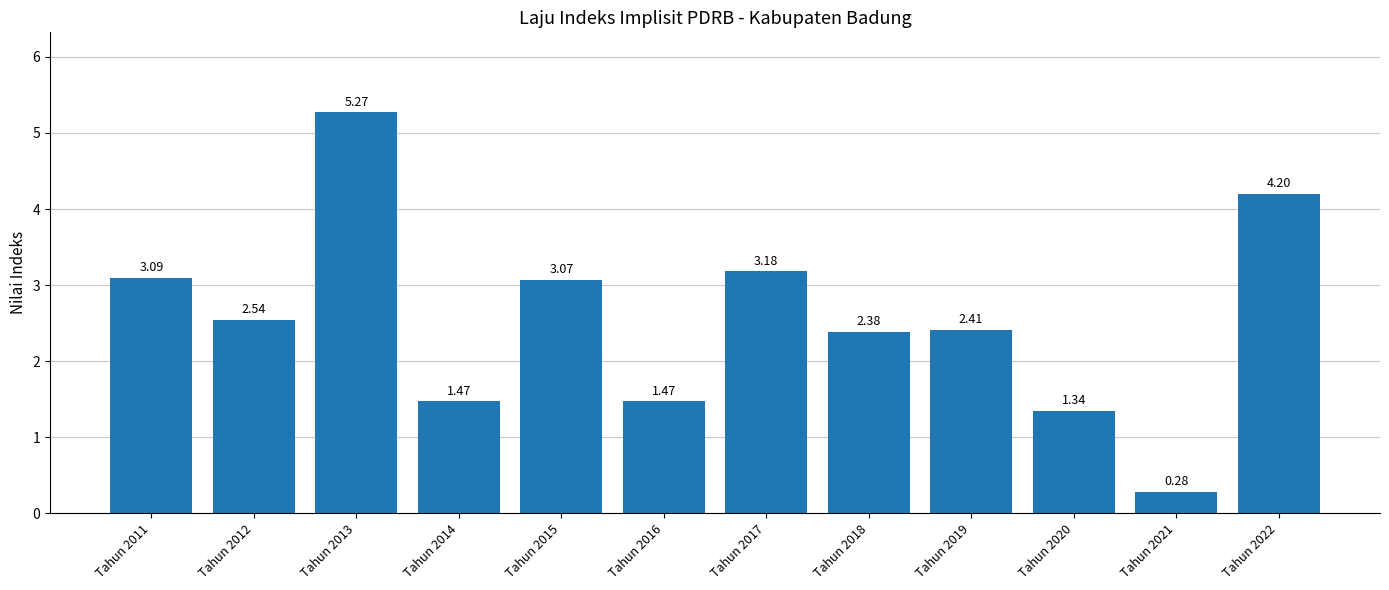

Where does the data first go above 2?

Tahun 2011